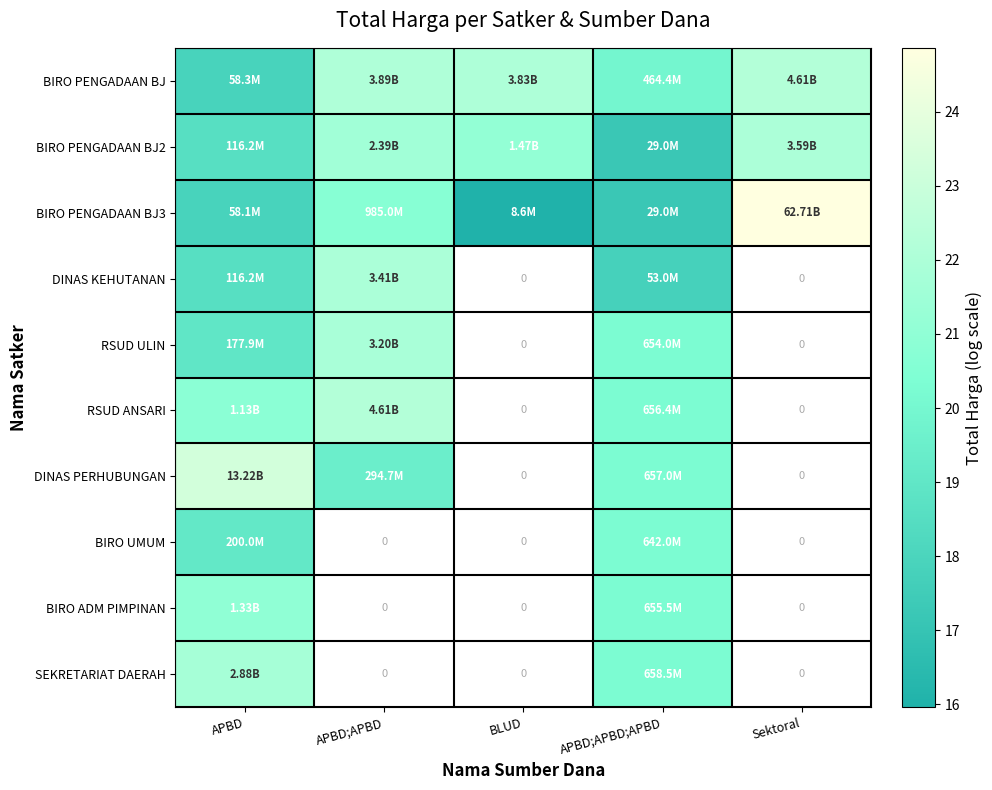

Which category has the lowest value across all series?

BLUD